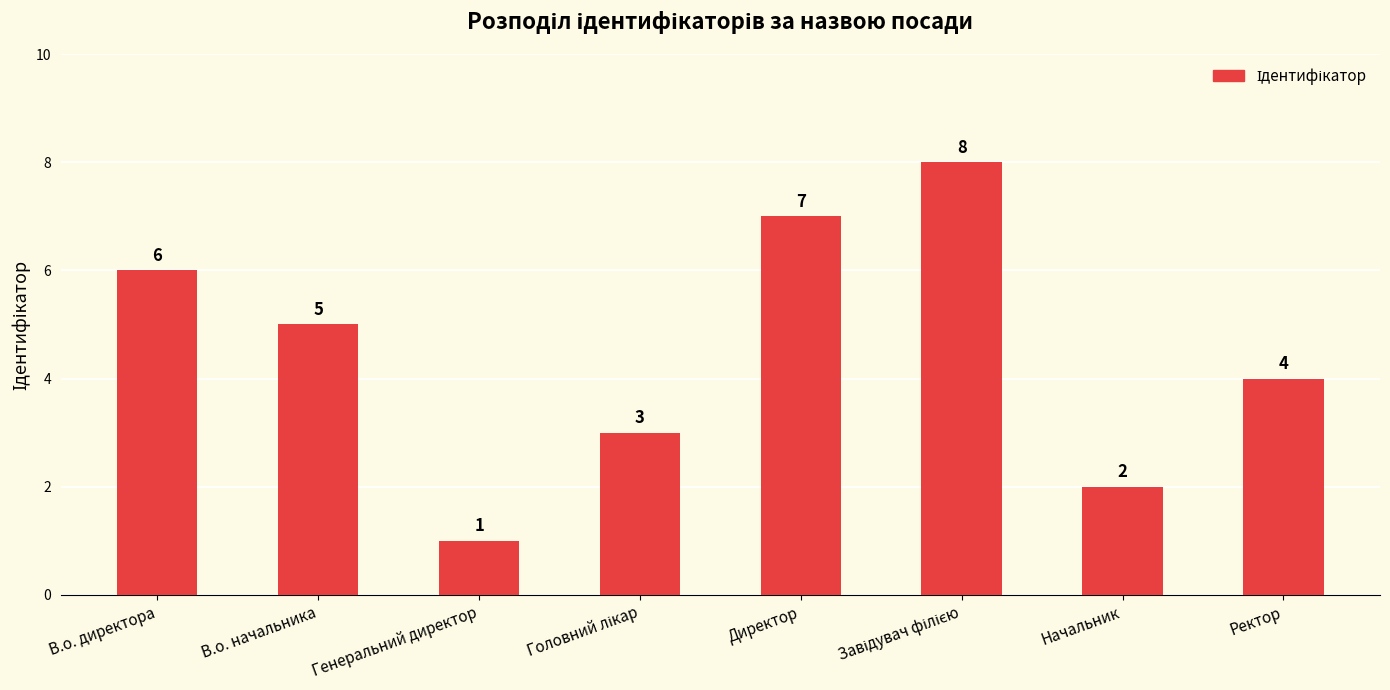

How many distinct data groups are displayed?

1